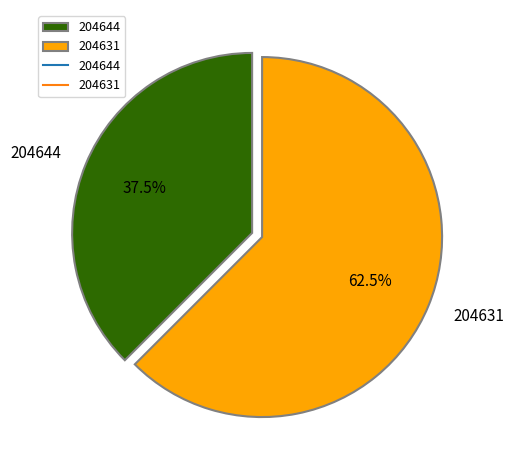

Approximately how many times larger is the value at 204644 compared to 204631?

0.6